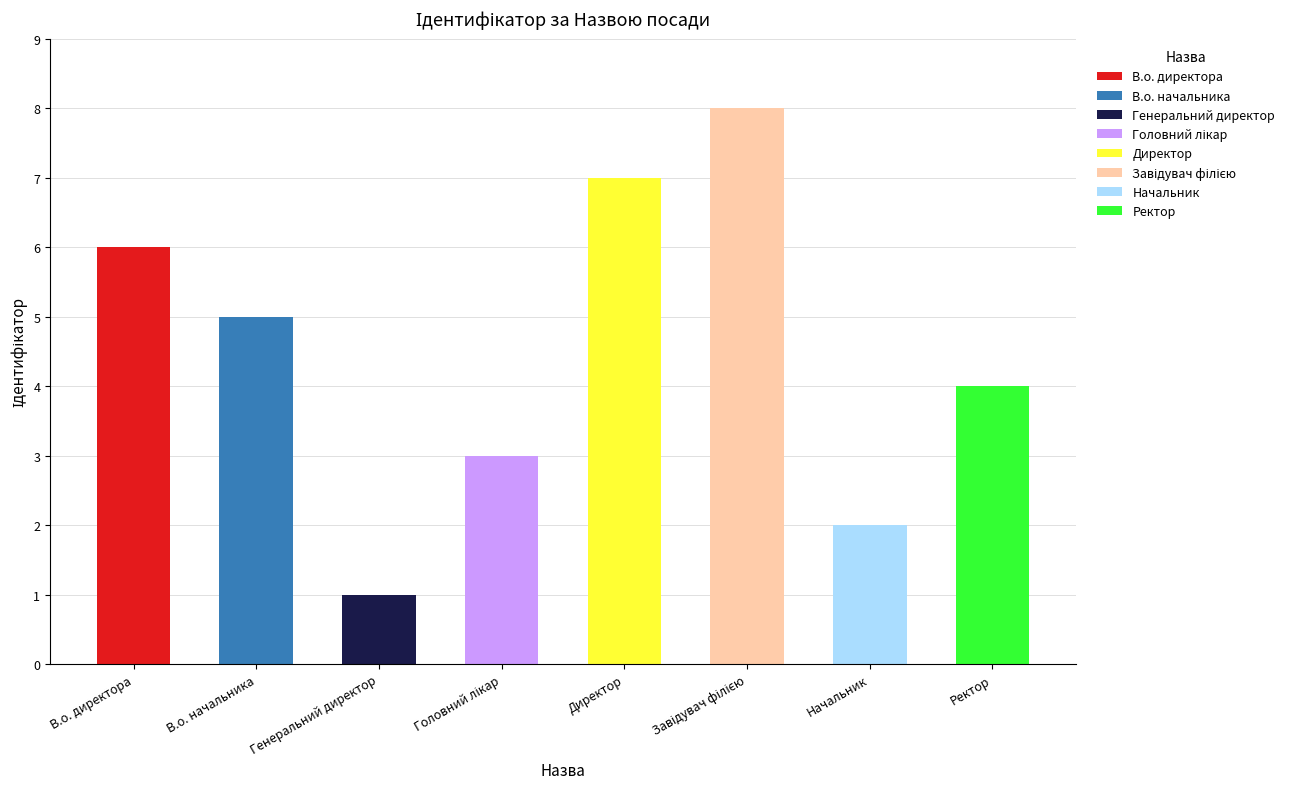

What is the greatest value displayed?

8